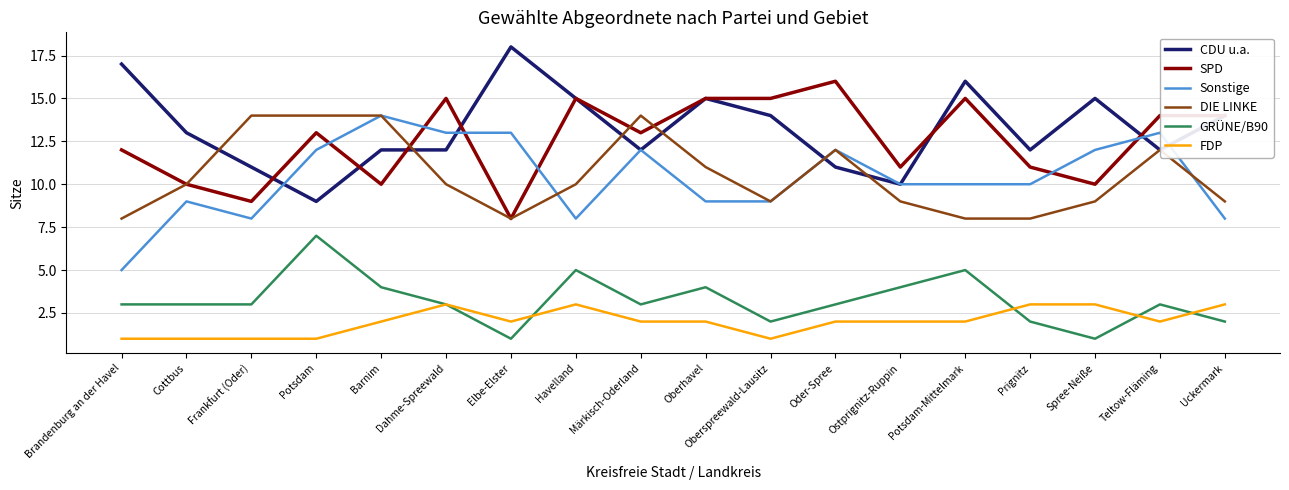

At which category does the chart reach its peak across all series?

Elbe-Elster